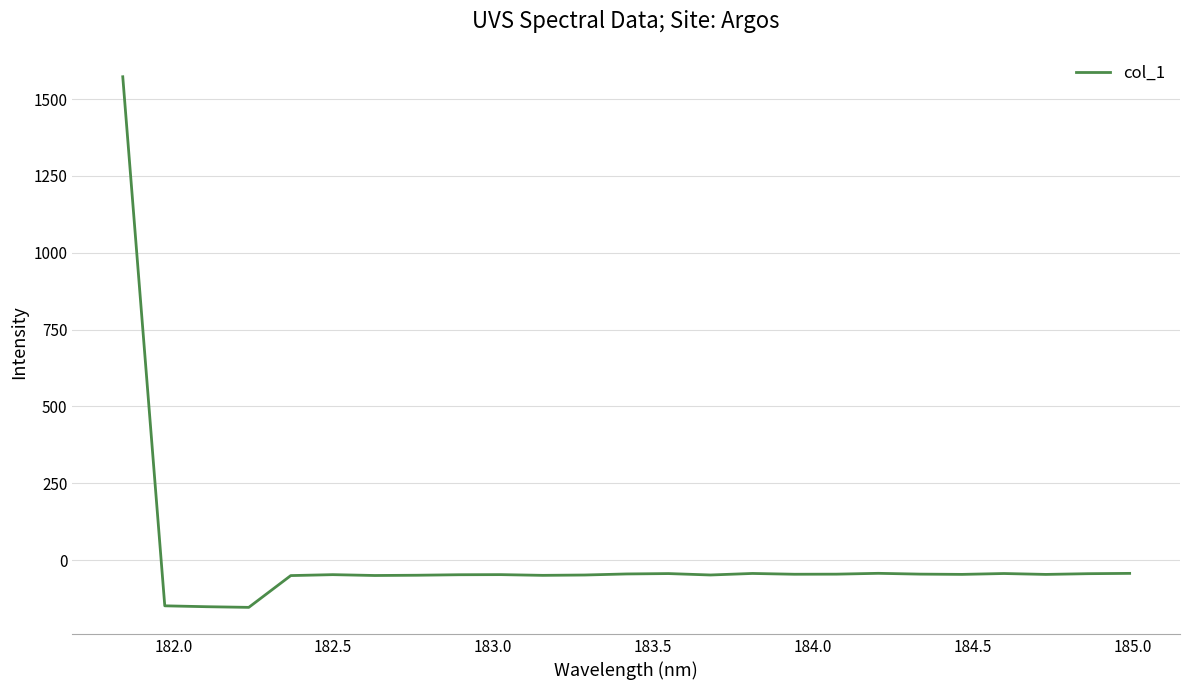

What is the difference between the maximum and minimum values?

1726.1